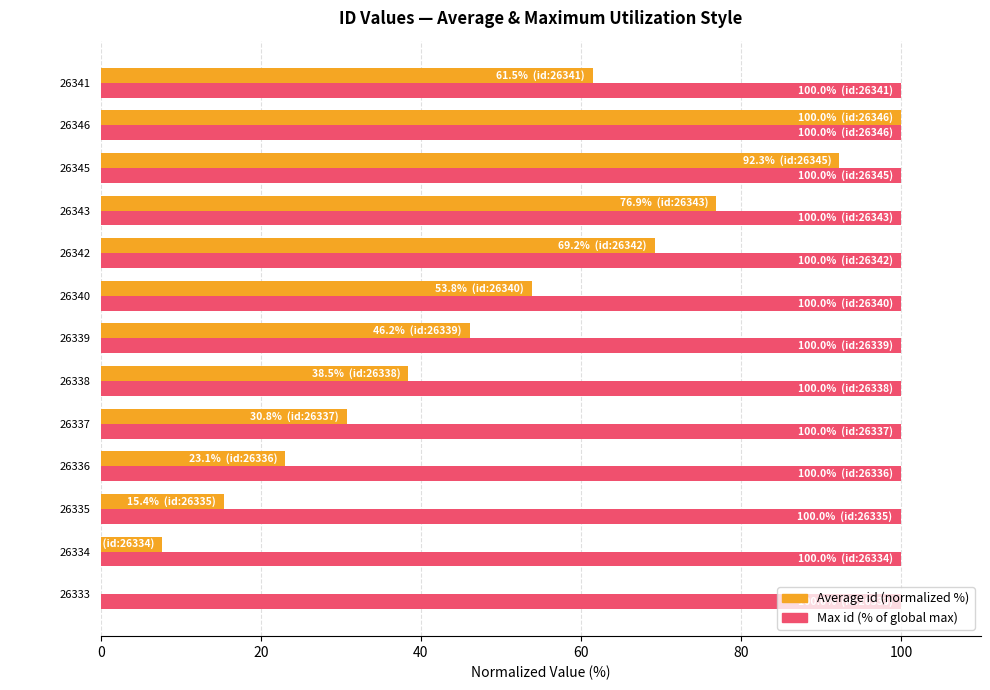

True or false: Max id (% of global max) has a value of 100.0 at 26340.

True